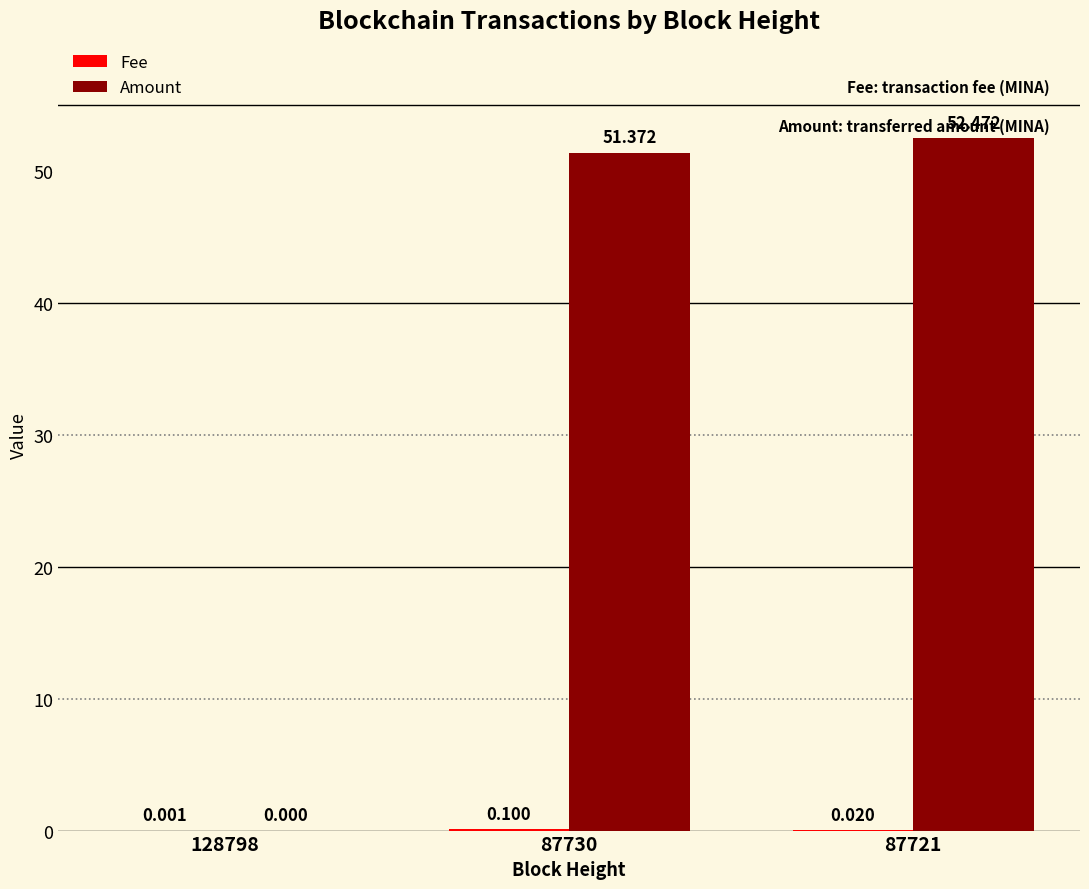

Which series has the largest total across all categories?

Amount